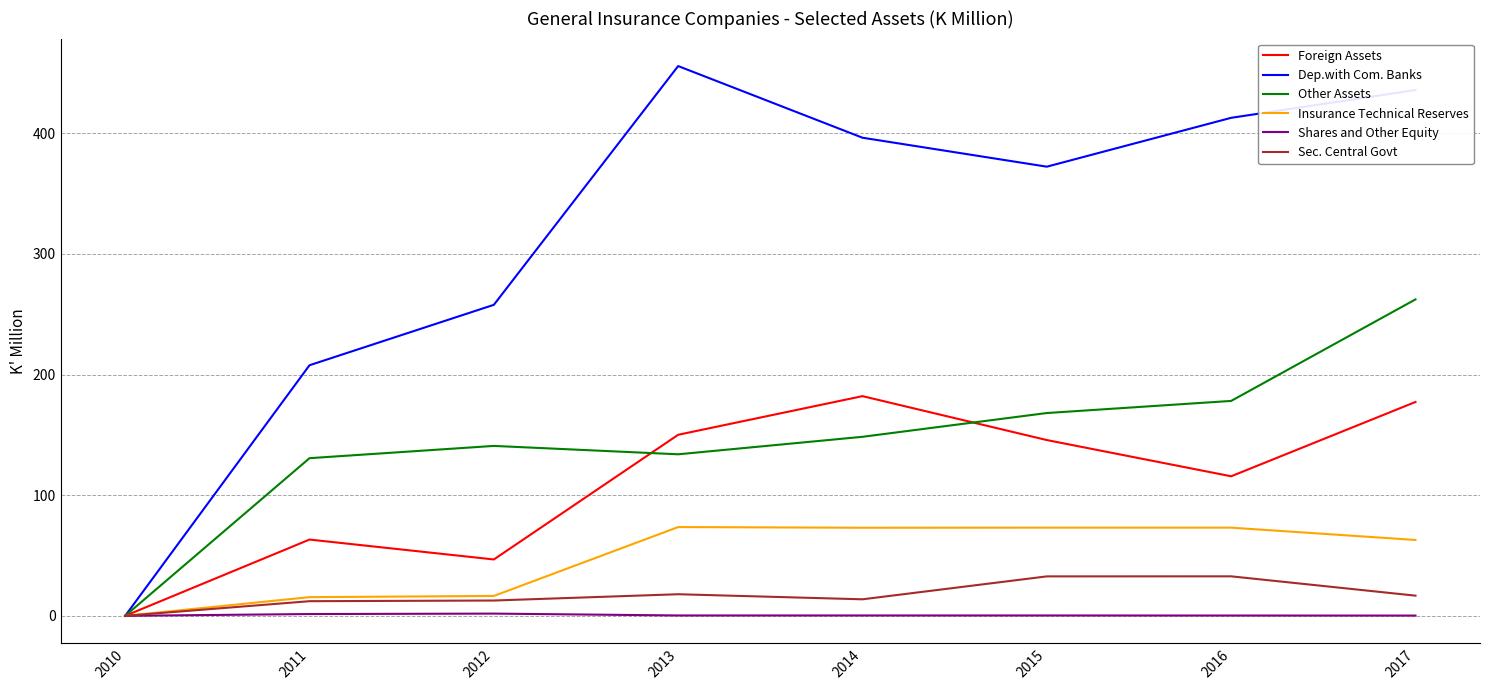

The value of Other Assets at 2017 is 402.7. True or false?

False